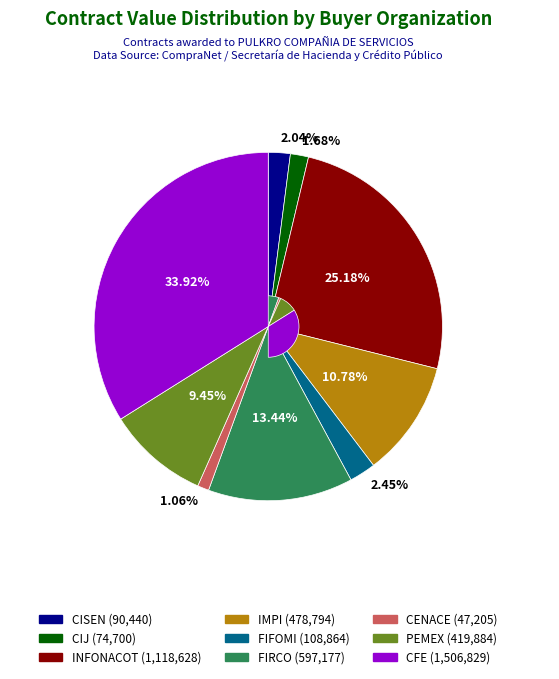

Is there any slice that represents more than half of the pie?

No